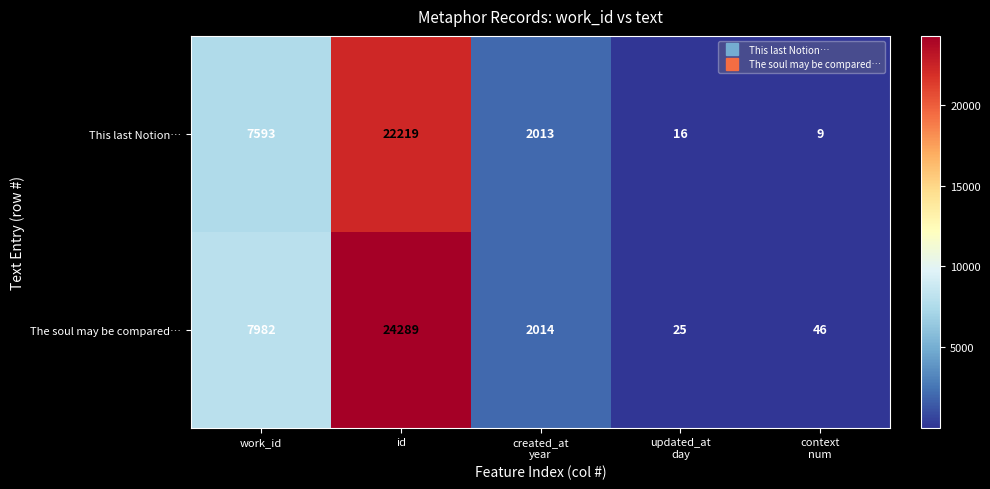

How many series are shown in this chart?

2